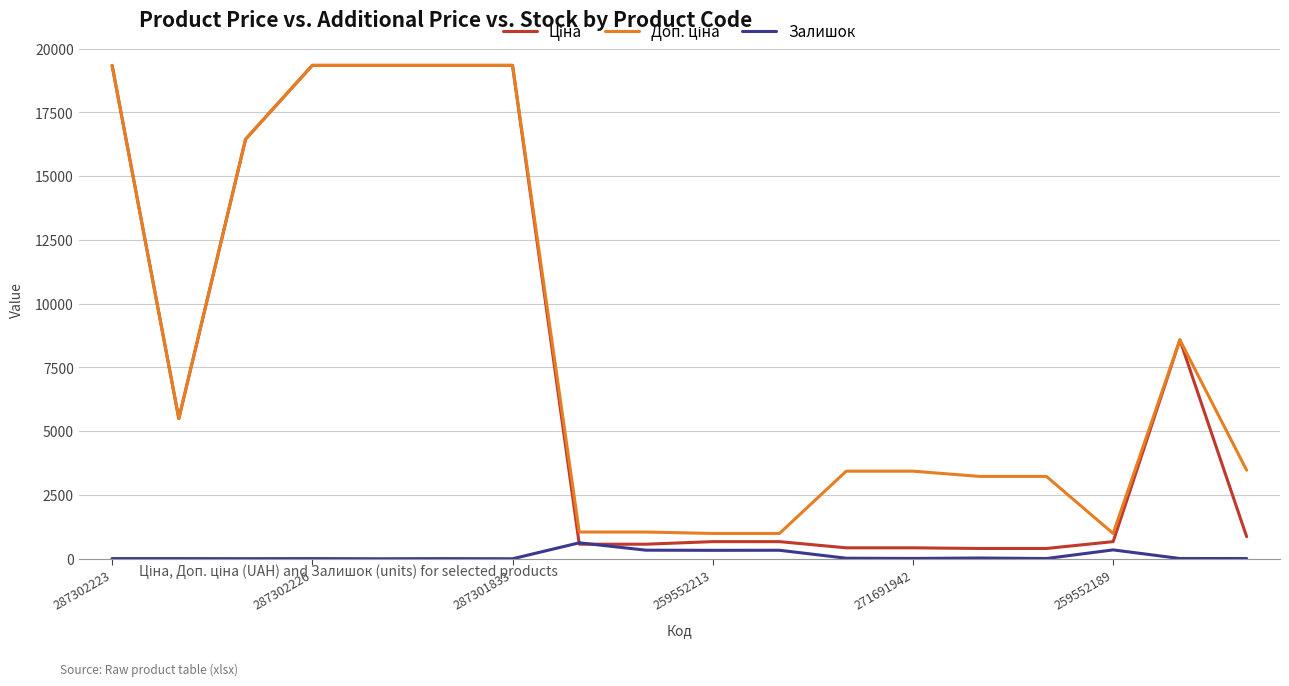

What is the greatest value displayed?

19343.1